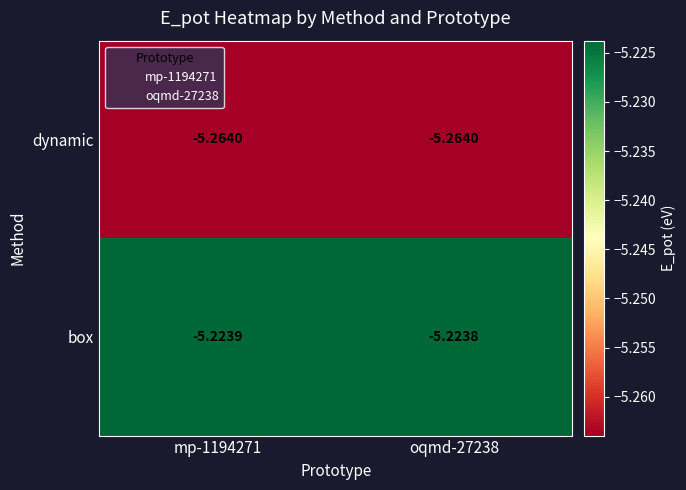

Which series has the largest range (max minus min)?

box